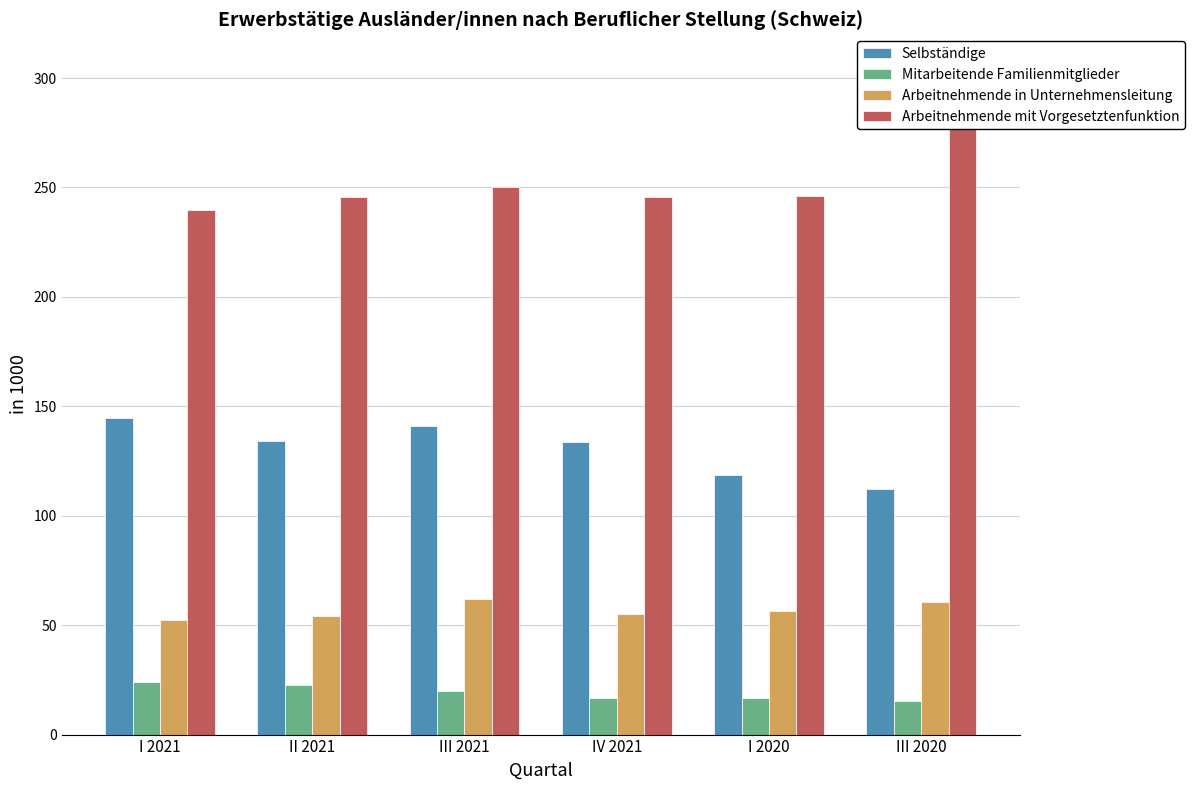

True or false: Arbeitnehmende mit Vorgesetztenfunktion has a value of 276.7 at III 2020.

True